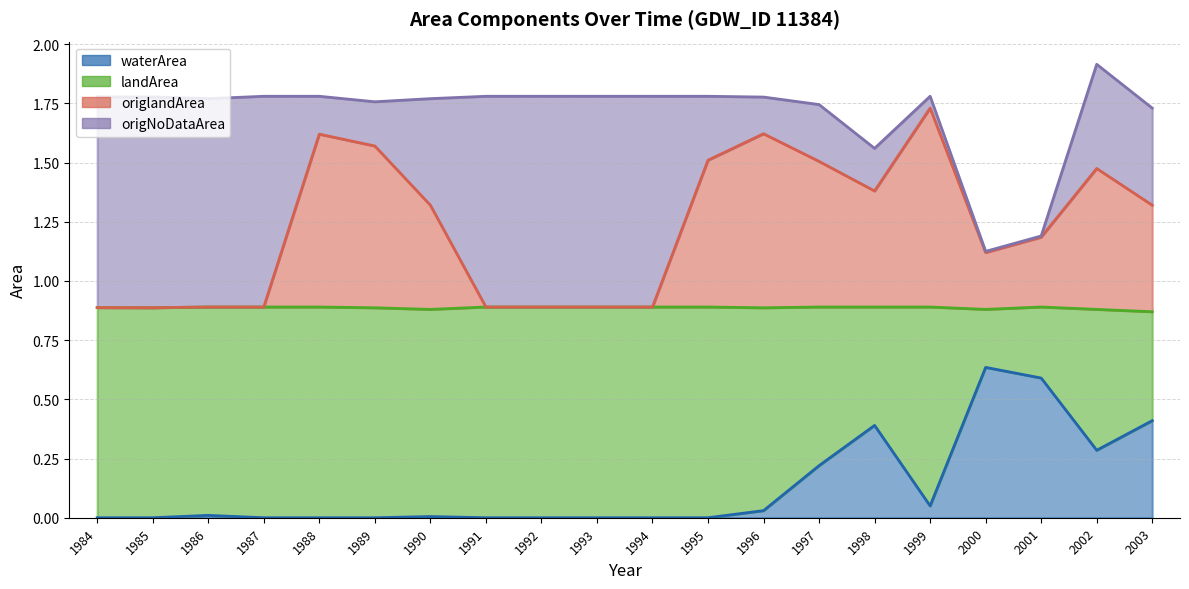

What is the maximum value for origlandArea?

1.7